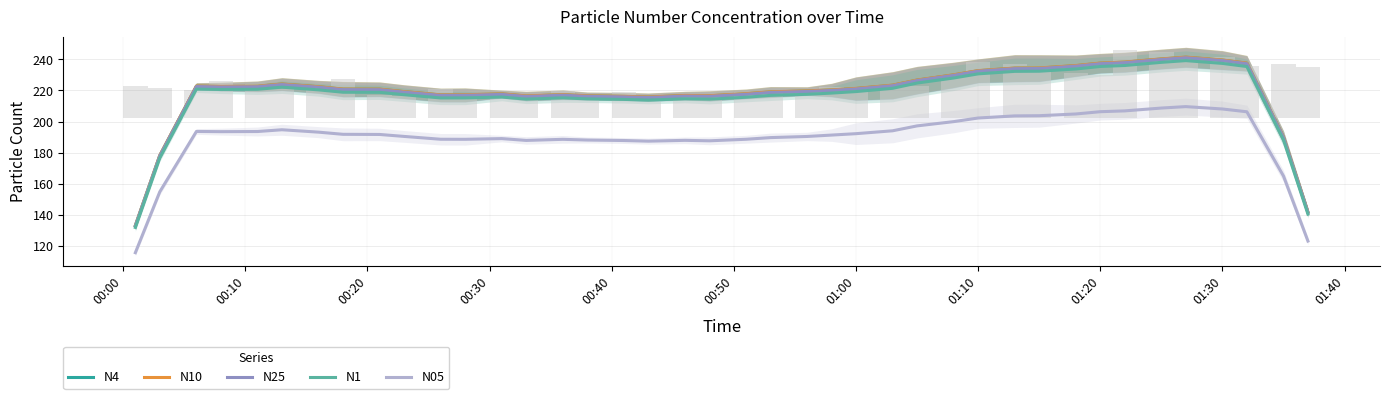

Between 01:20 and 32, which series saw the biggest shift?

N10